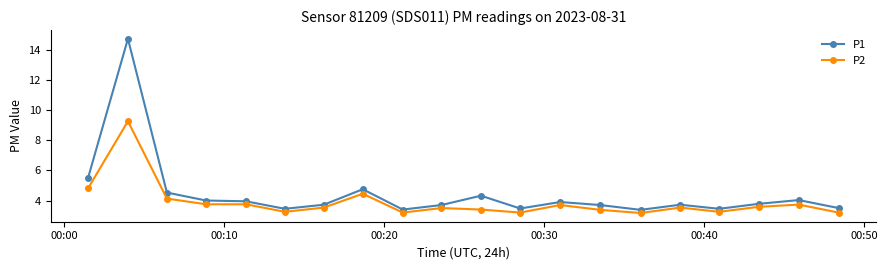

Which series has the largest total across all categories?

P1